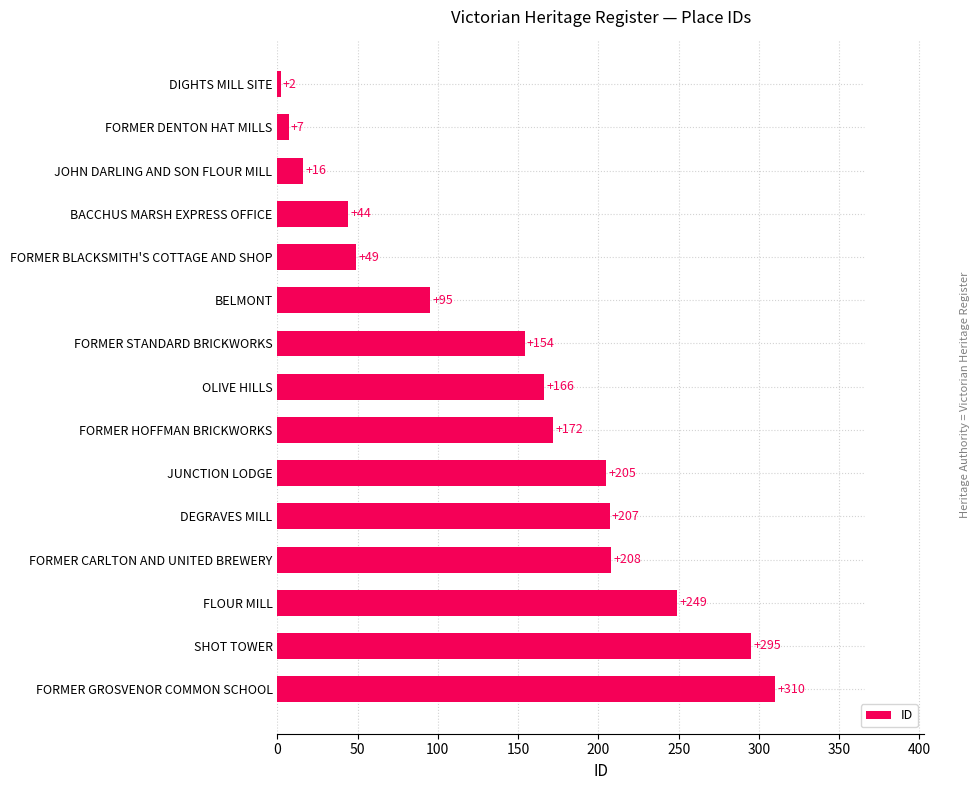

Where is the data nearest to the value 156?

FORMER STANDARD BRICKWORKS